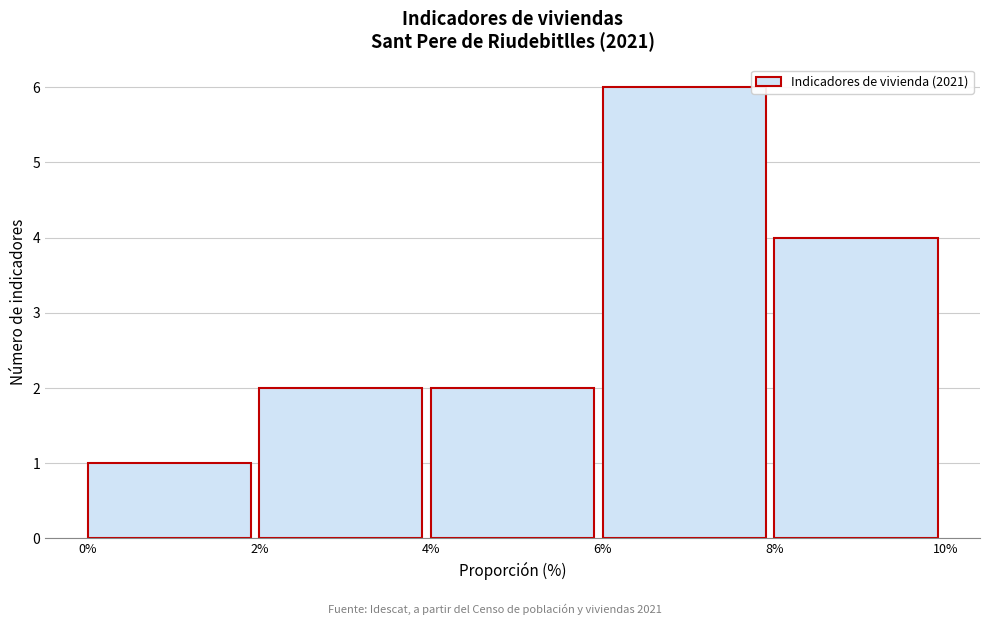

Over which range of the x-axis is the bar tallest?

6% to 8%